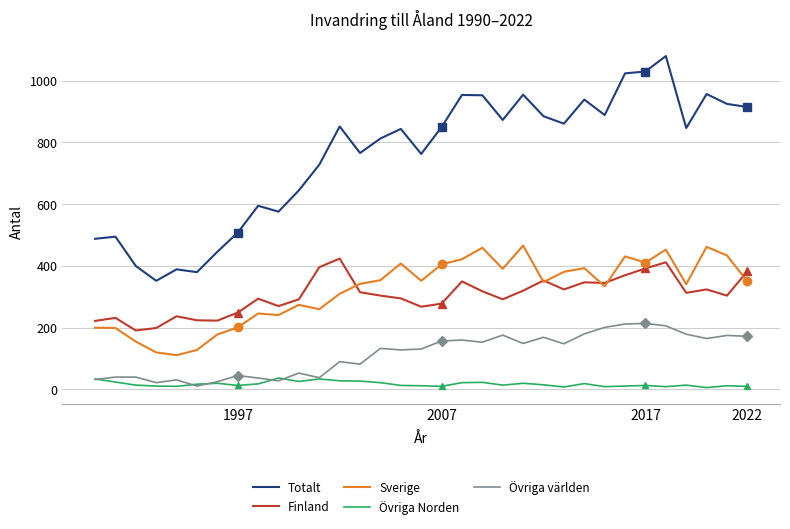

Is this an area chart (filled region under the line)?

No